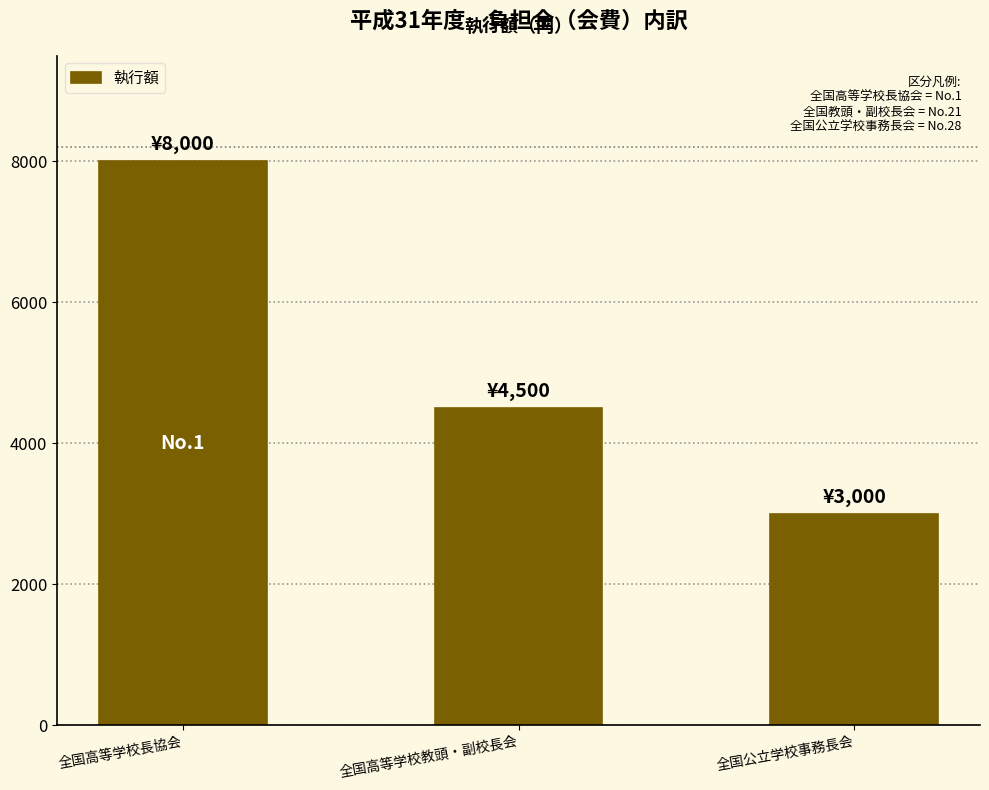

What is the label of the 2nd bar from the right?

全国高等学校教頭・副校長会